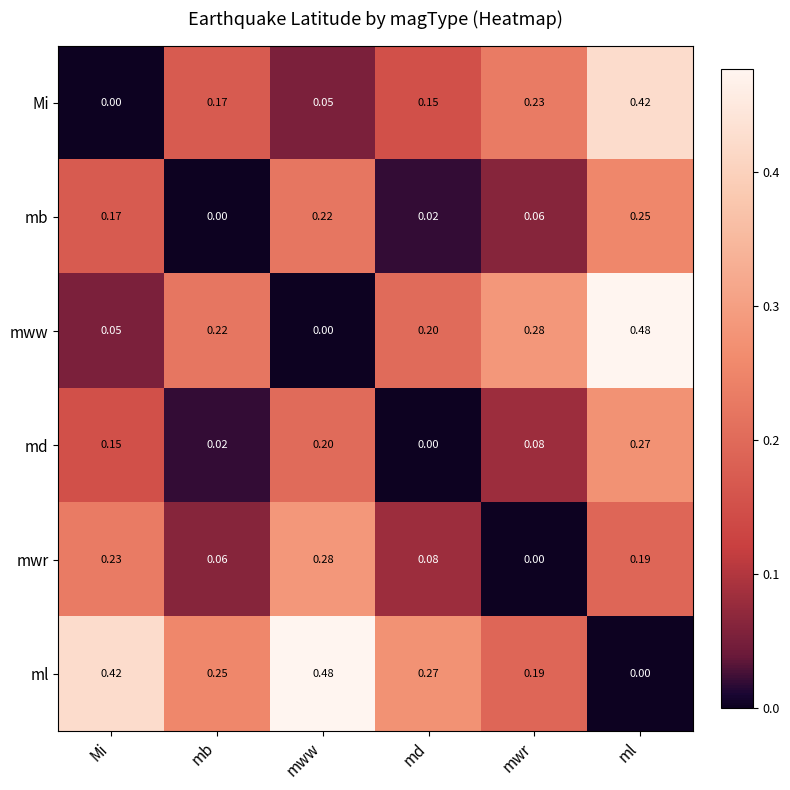

Which category has the highest value in the ml series?

mww